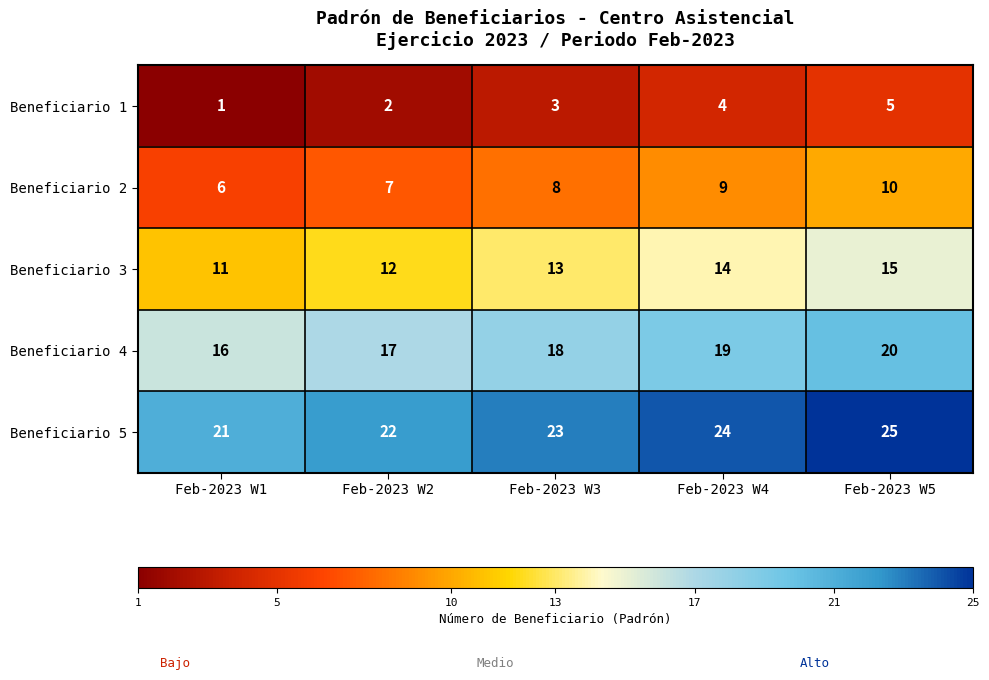

What is the sum of all Beneficiario 3 values?

65